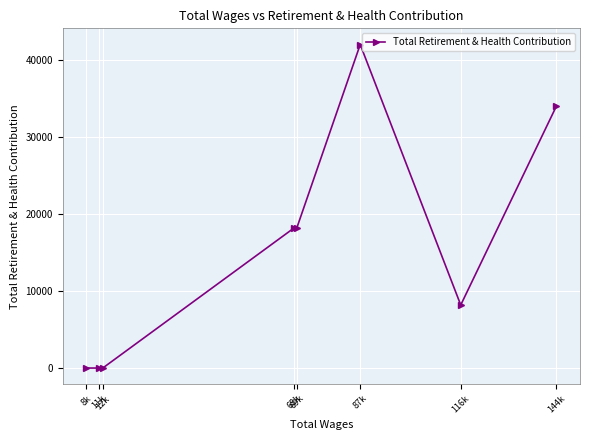

What position from the right is 116k?

2